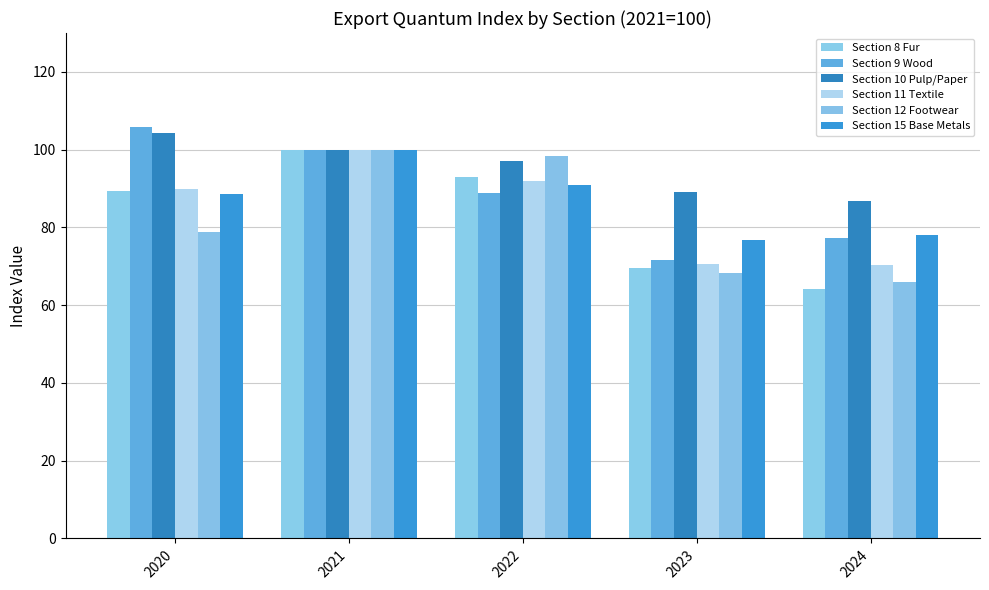

Which series changed the most between 2021 and 2022?

Section 9 Wood